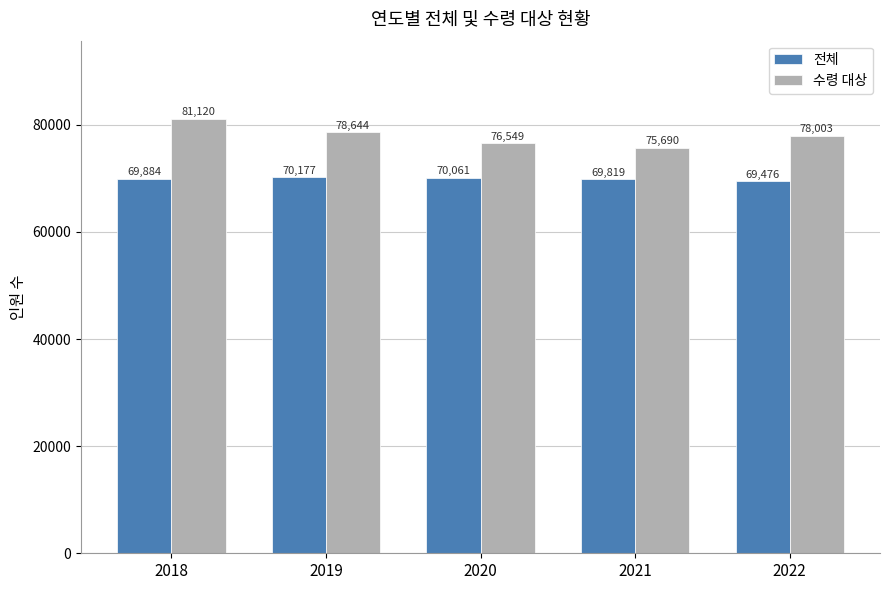

Reading left to right, list all the values displayed in this chart.

전체: 69884	70177	70061	69819	69476
수령 대상: 81120	78644	76549	75690	78003